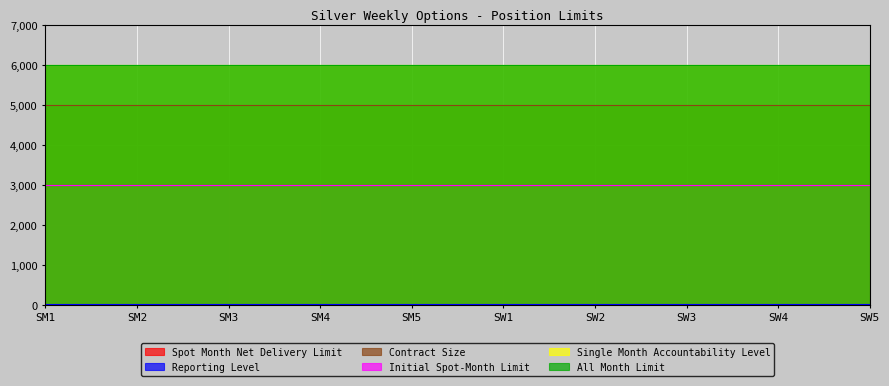

Read the Spot Month Net Delivery Limit value at SW1.

3000